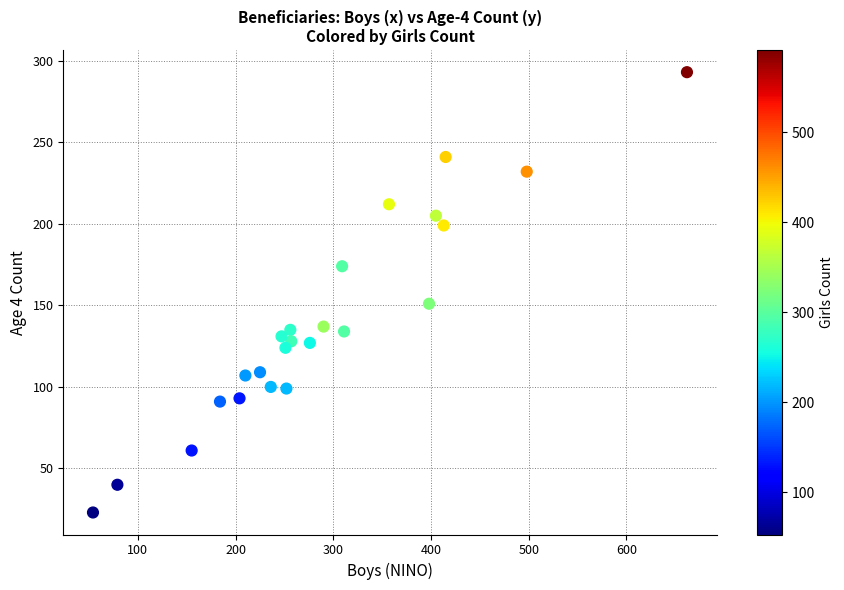

What Y value in the scatter plot is closest to 158?

151